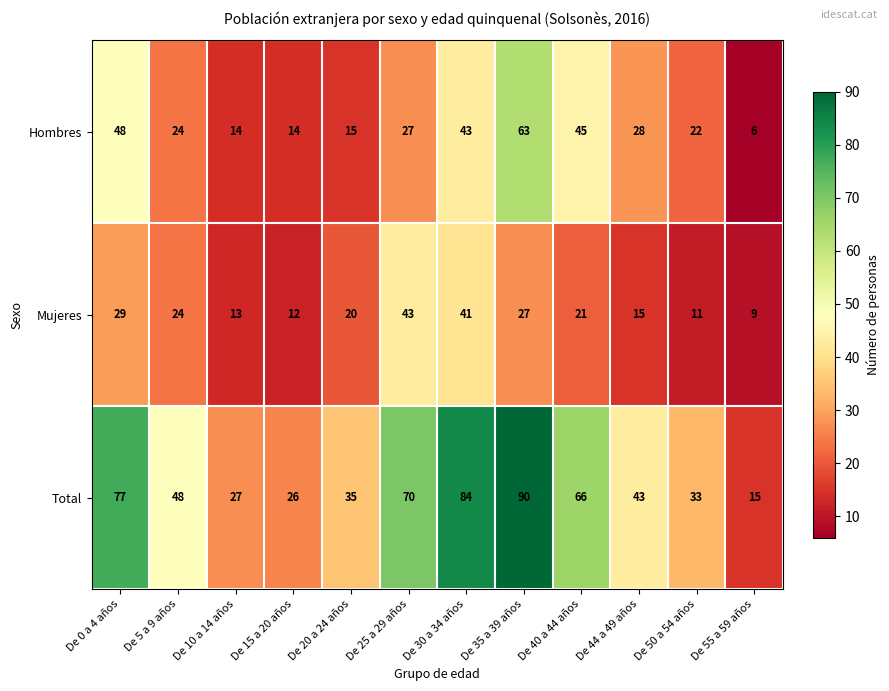

At which label is Total closest to 52?

De 5 a 9 años